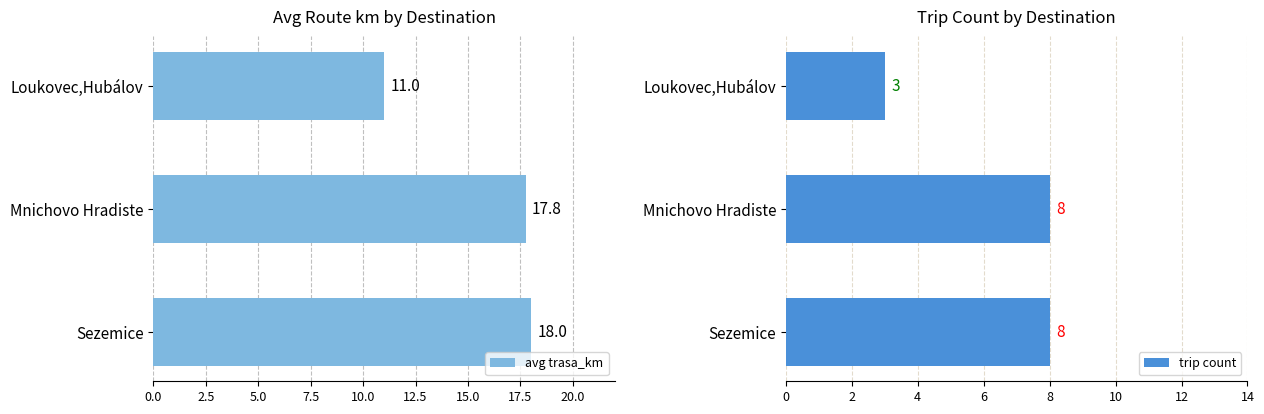

Does the chart contain stacked bars?

No